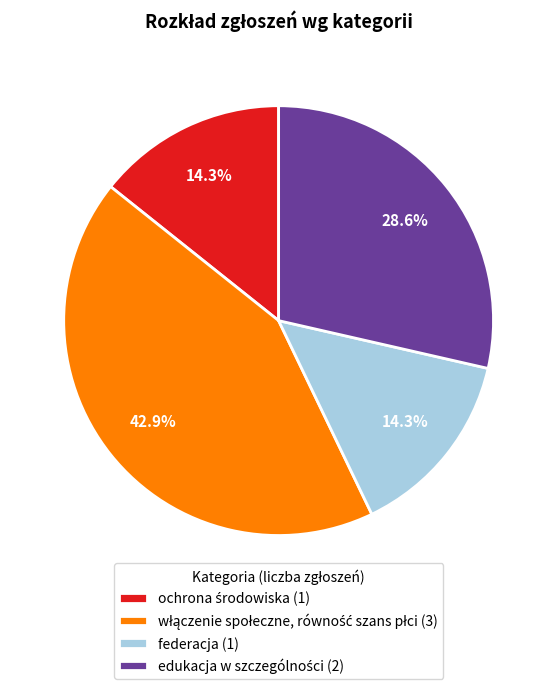

Is there any slice that represents more than half of the pie?

No